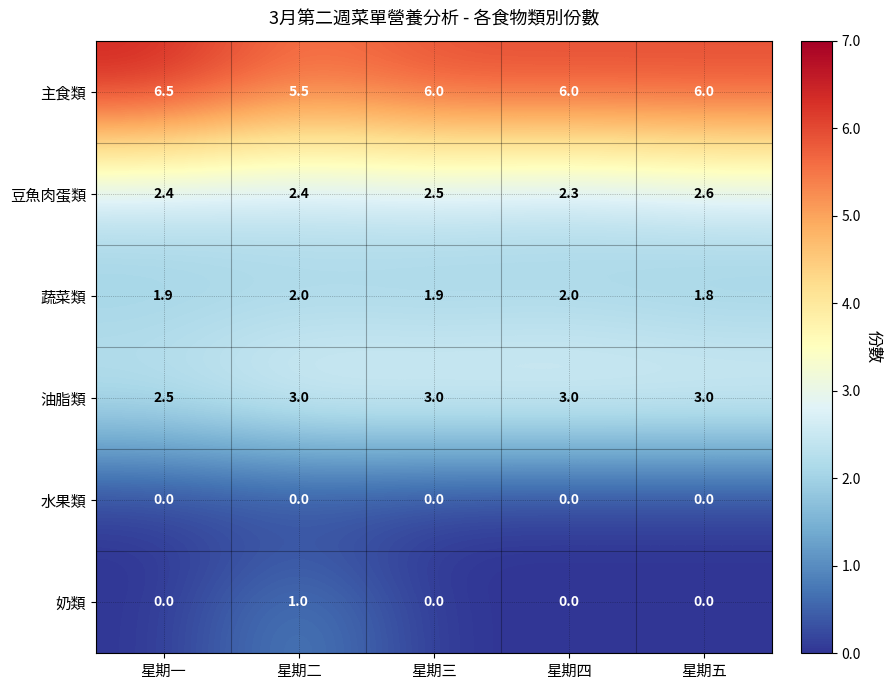

What is the spread (max minus min) of values at 星期一?

6.5